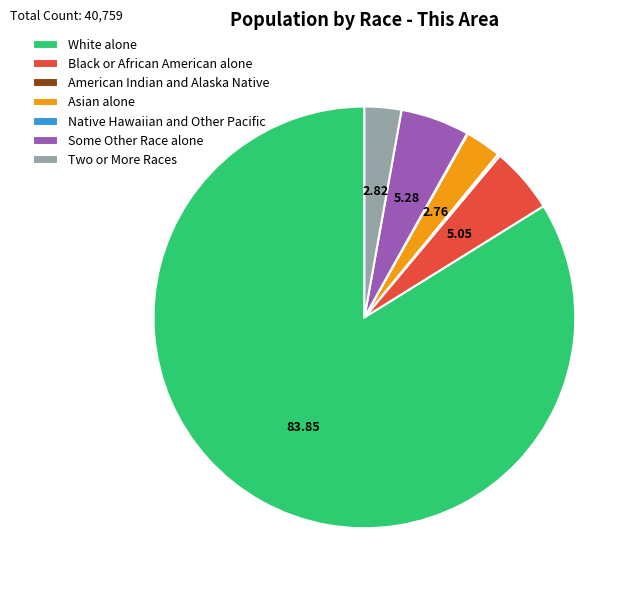

The Some Other Race alone slice represents 5% of the pie. True or false?

True